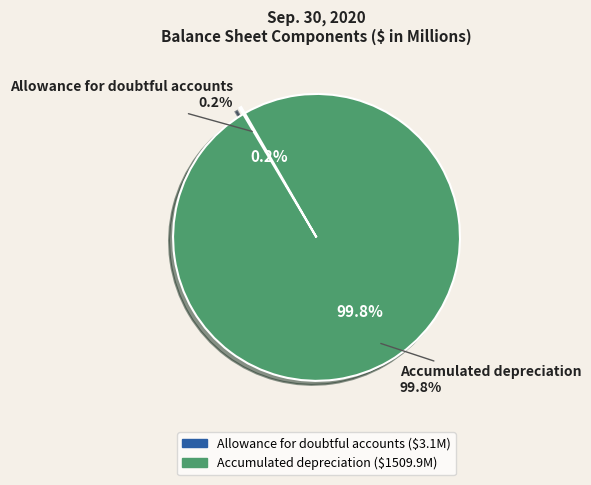

Combined, do Accumulated depreciation and Allowance for doubtful accounts account for over 50%?

Yes